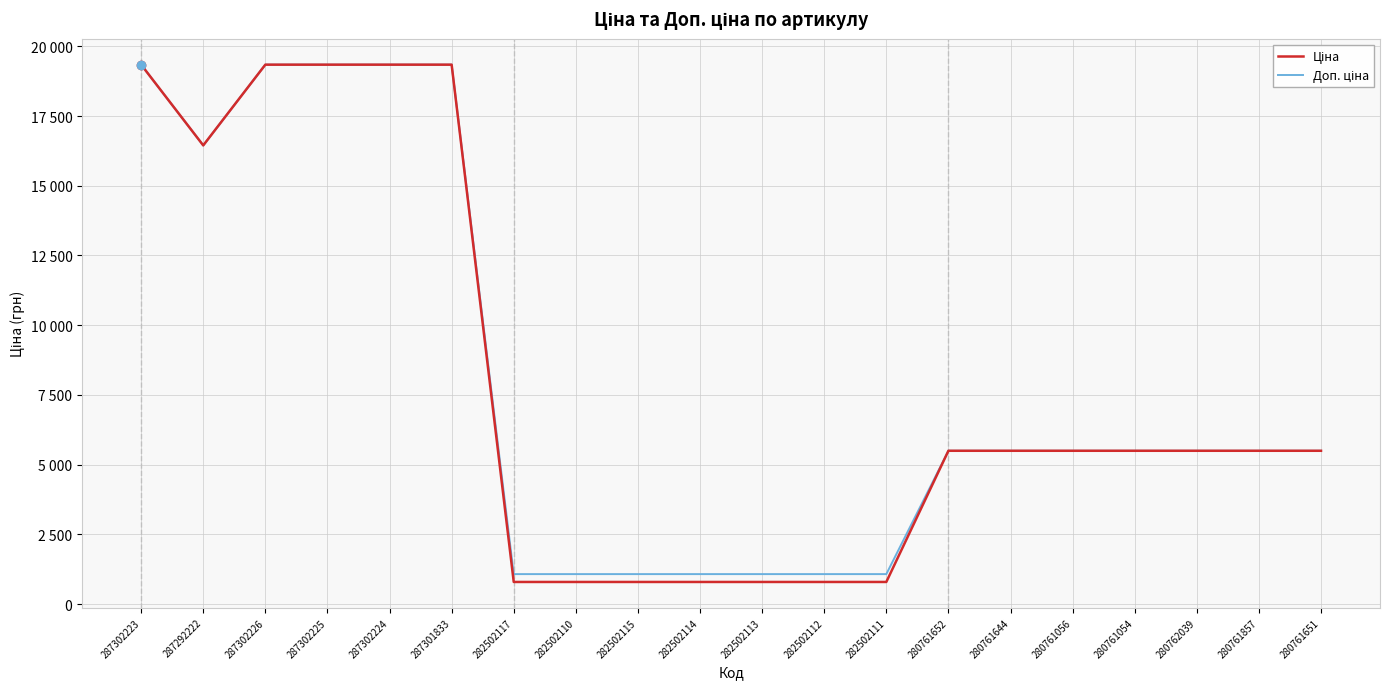

True or false: Доп. ціна has more than 2 points higher than both neighbors.

False